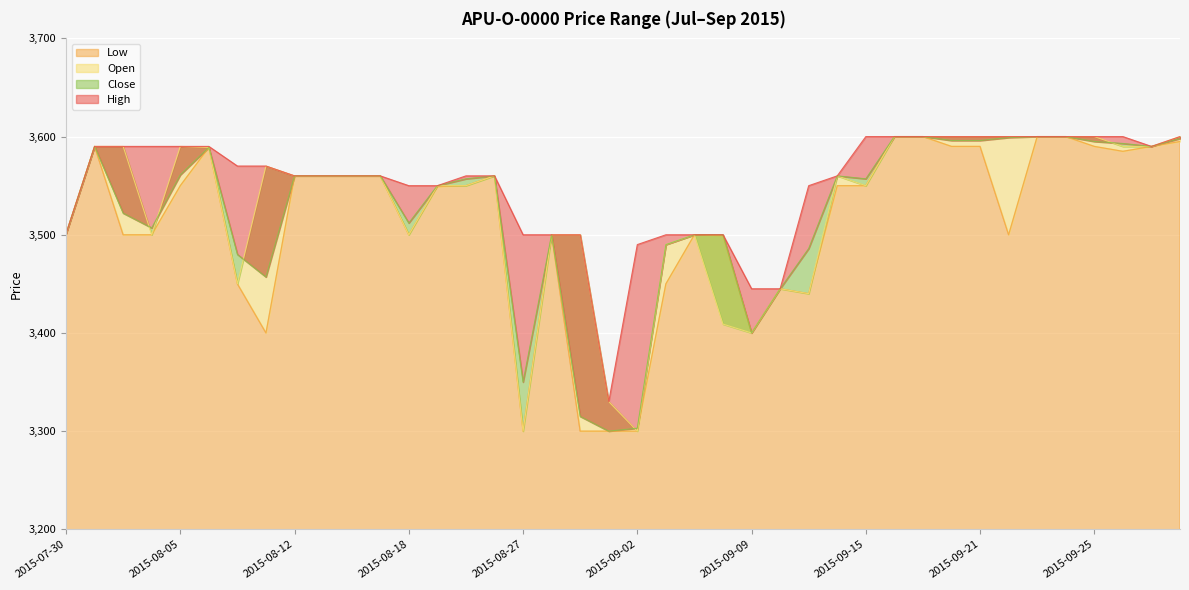

True or false: High and Open cross at least once.

False